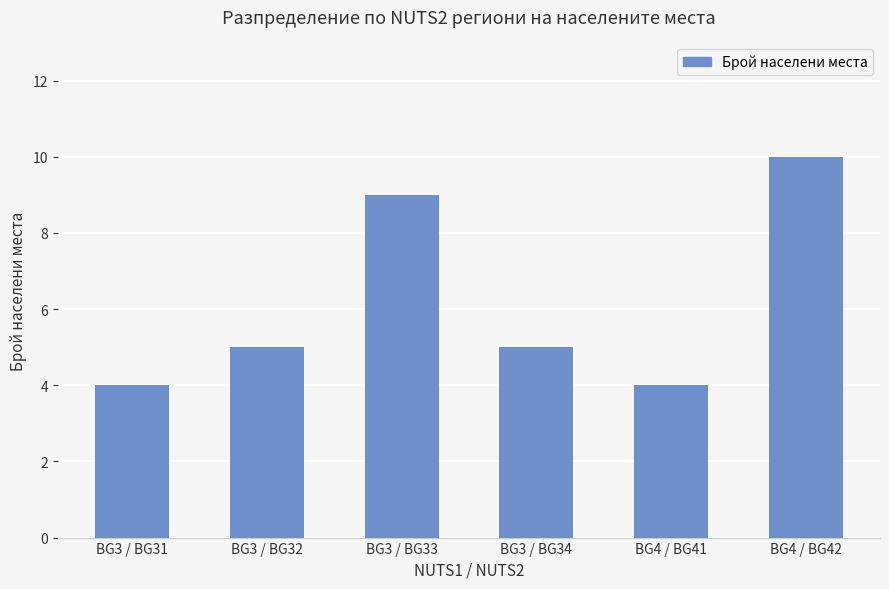

Does the chart contain any negative values?

No